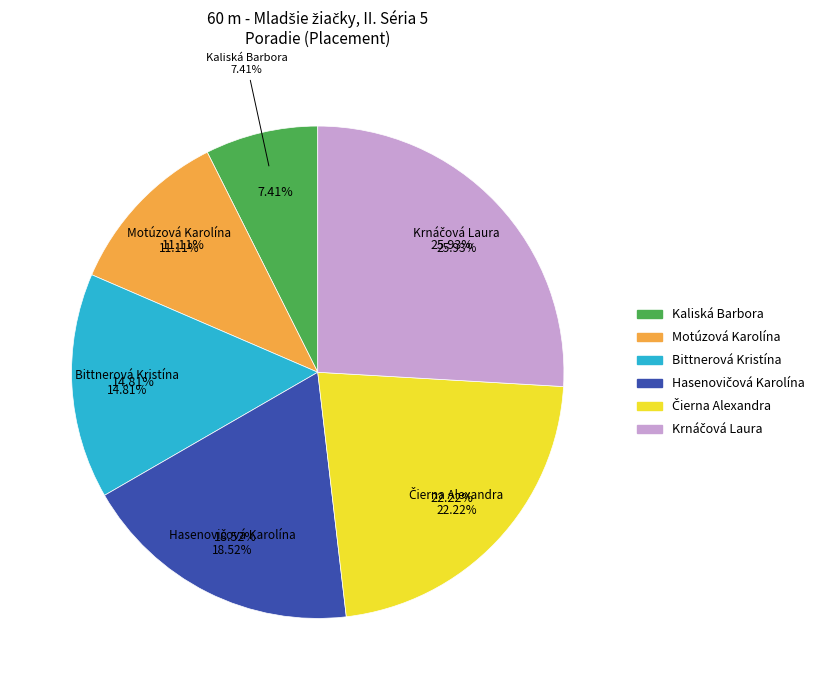

Does Kaliská Barbora represent more than half of the total?

No